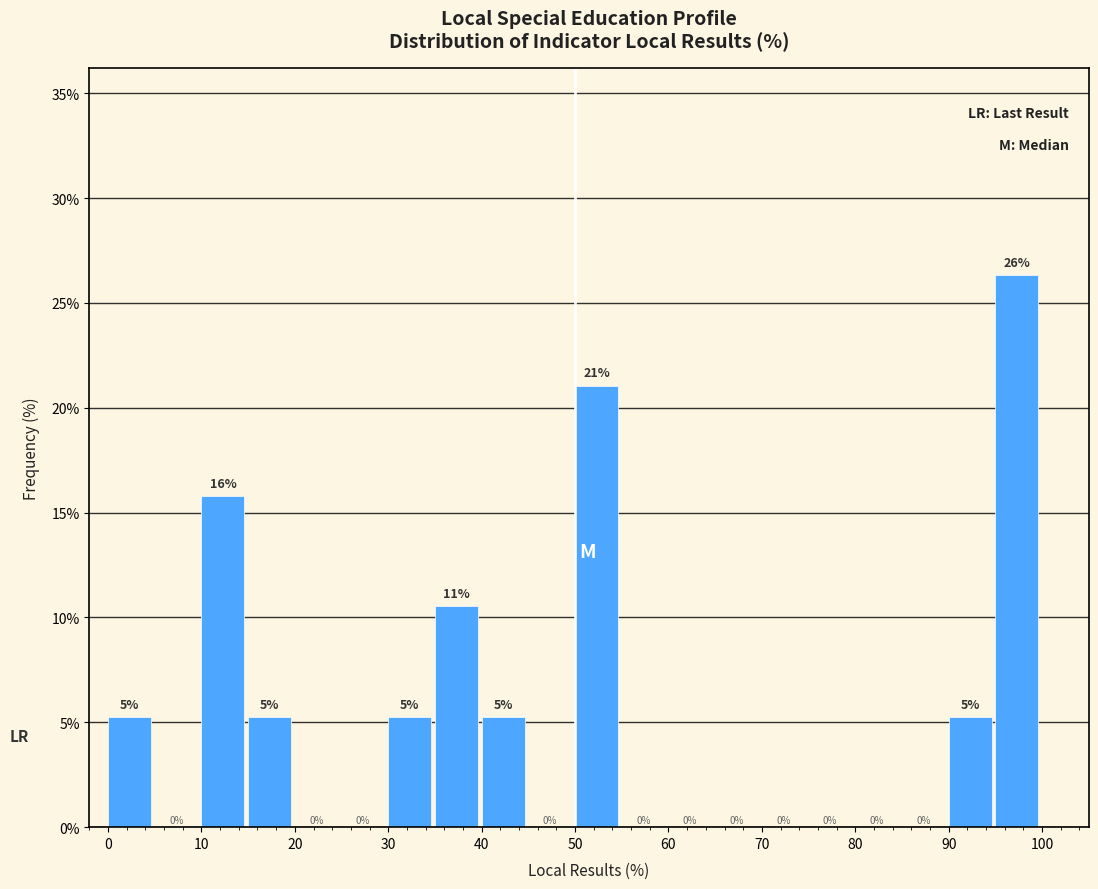

Over which range of the x-axis is the bar tallest?

95 to 100